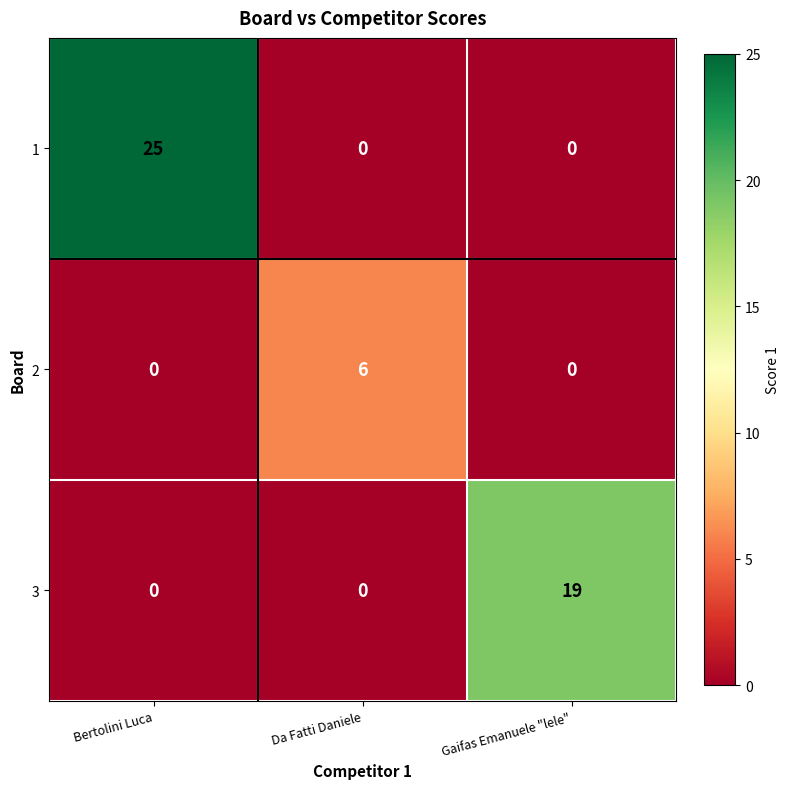

Is it true that 2 equals 0 at Gaifas Emanuele "lele"?

True